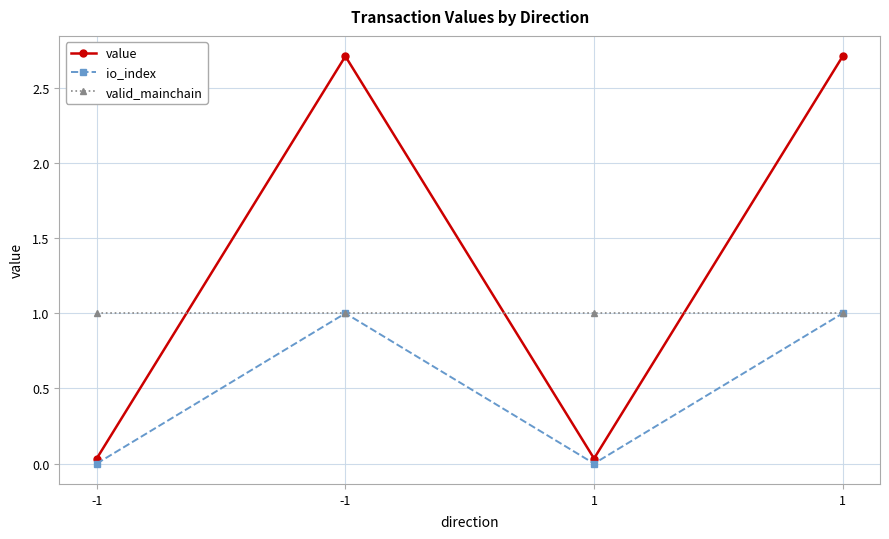

Rank the series at -1 from lowest to highest value.

io_index, value, valid_mainchain